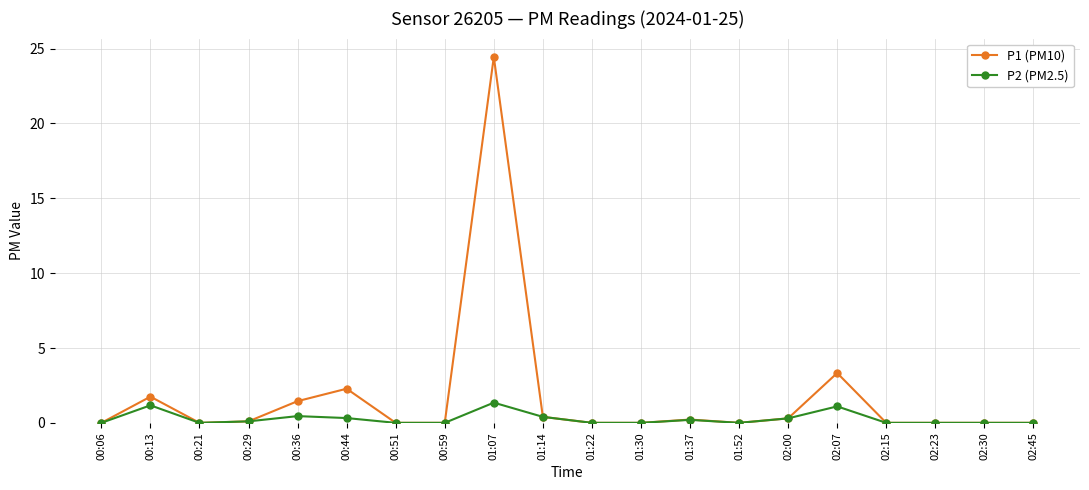

Is the value of P1 (PM10) at 00:13 greater than the value of P2 (PM2.5) at 00:21?

Yes